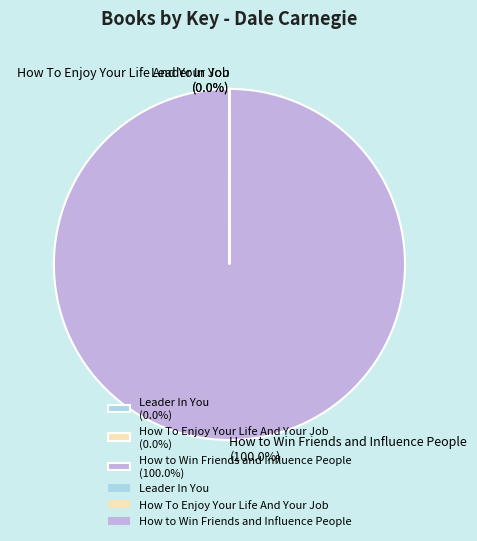

Does How to Win Friends and Influence People (100.0%) represent more than half of the total?

Yes